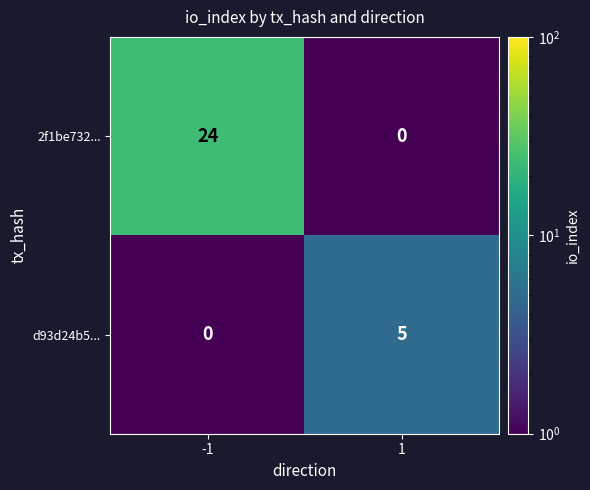

The value of 2f1be732... at -1 is 24. True or false?

True